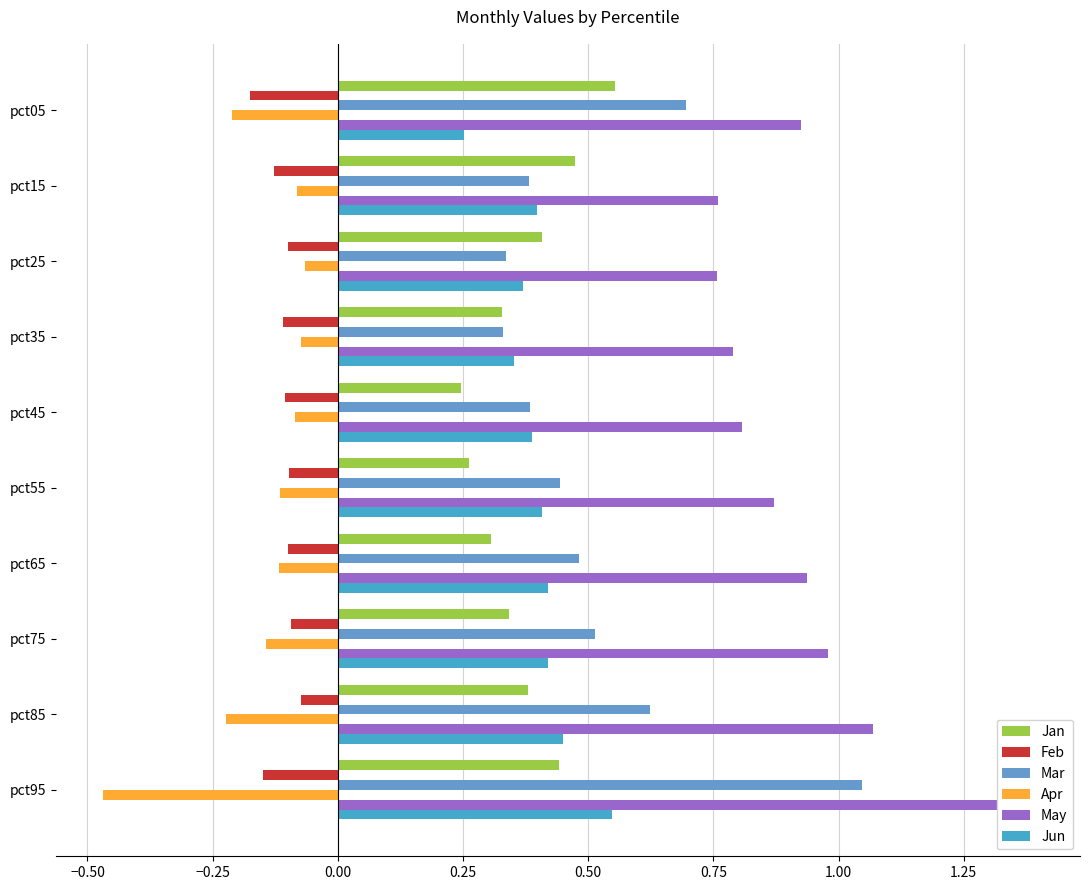

Which series has the widest spread of values?

Mar